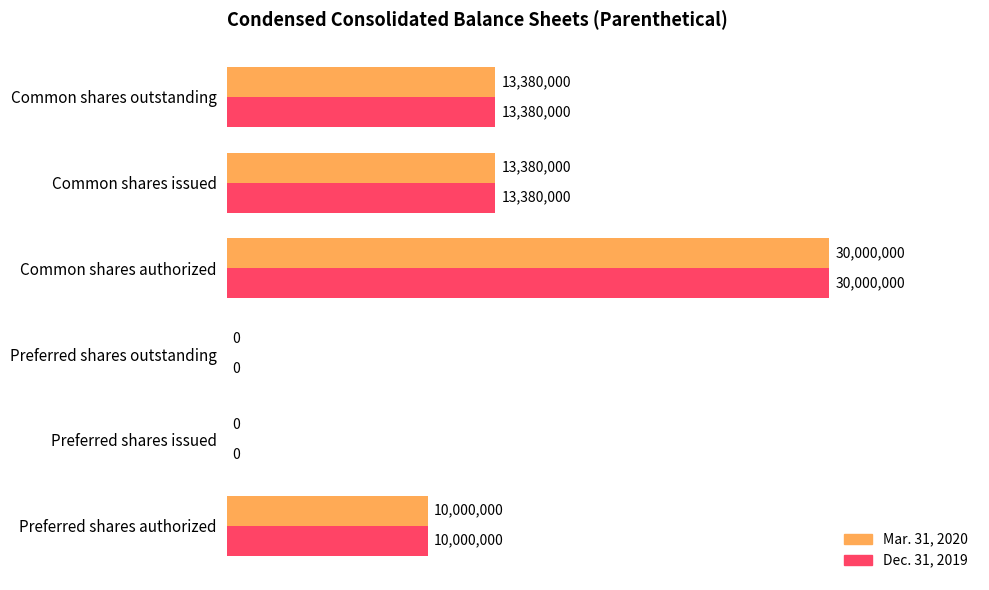

What is the sum of the Dec. 31, 2019 values at Preferred shares outstanding and Common shares authorized?

30000000